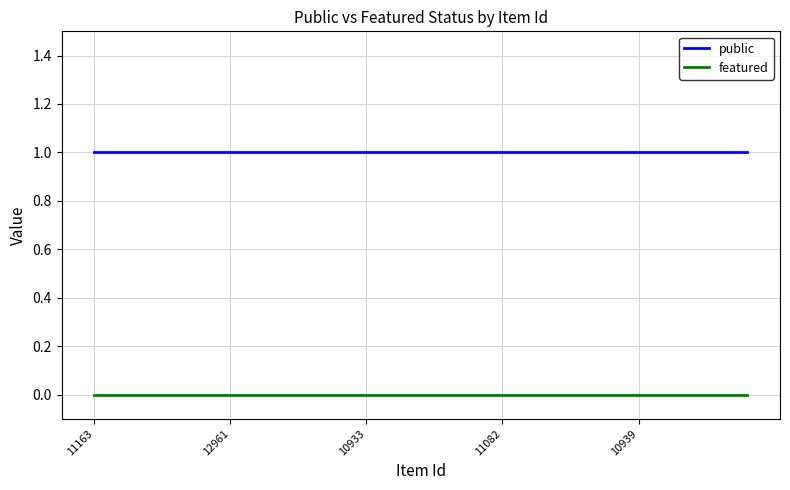

True or false: featured and public cross at least once.

False